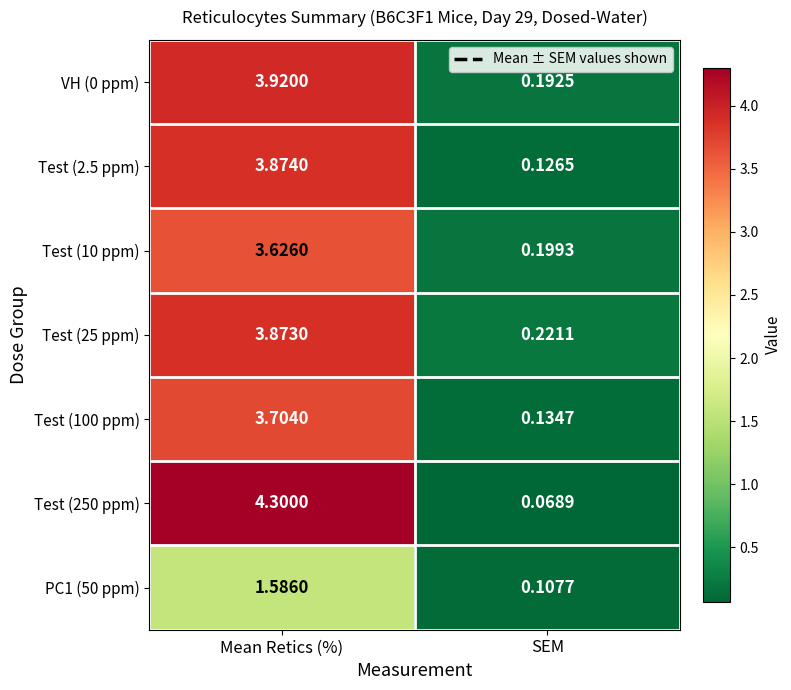

List the labels in order of Test (10 ppm) value, smallest first.

SEM, Mean Retics (%)